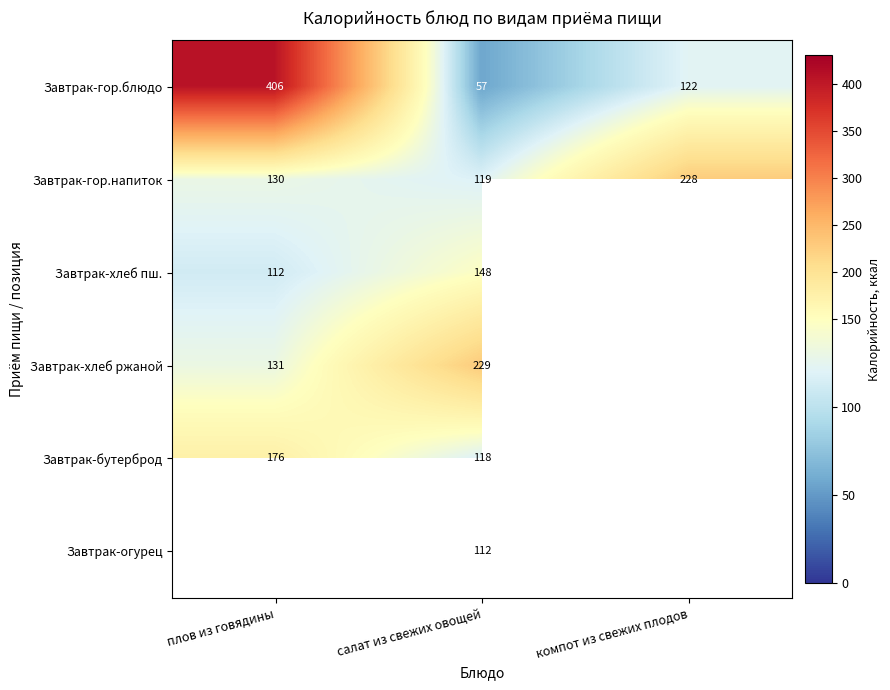

What is the lowest value of the Завтрак-гор.напиток series?

119